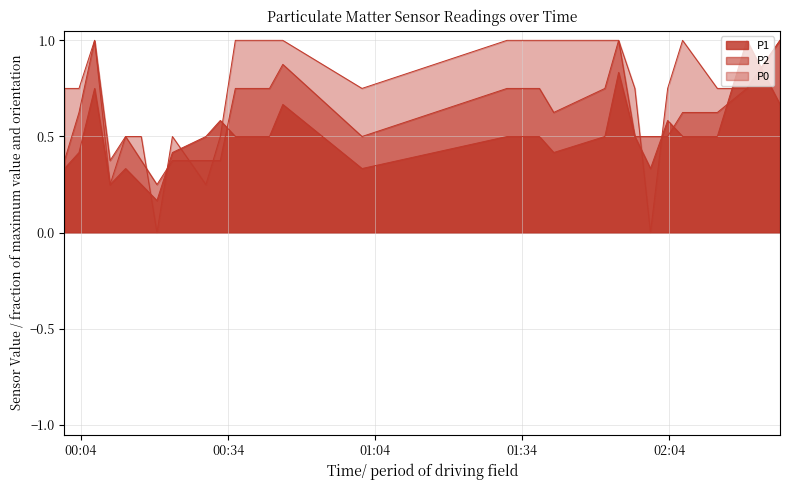

What is the difference between the P2 values at 2022-08-11T00:22:38 and 2022-08-11T02:13:46?

0.2